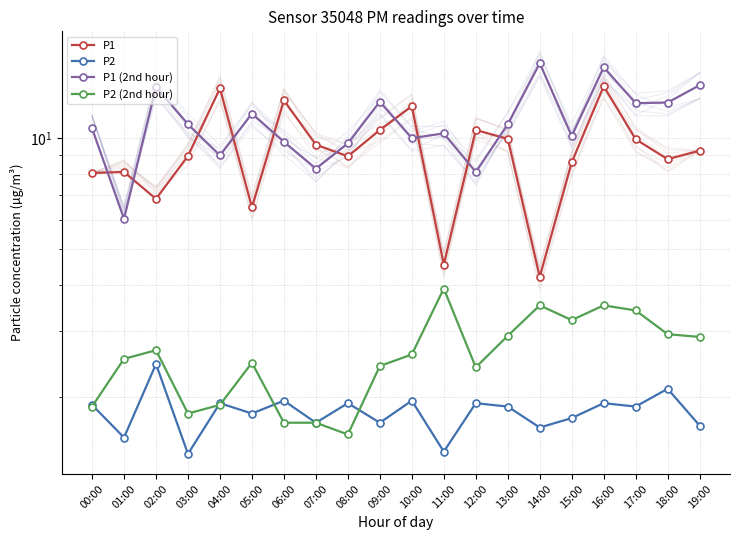

True or false: P1 has a value of 8.1 at 00:00.

True